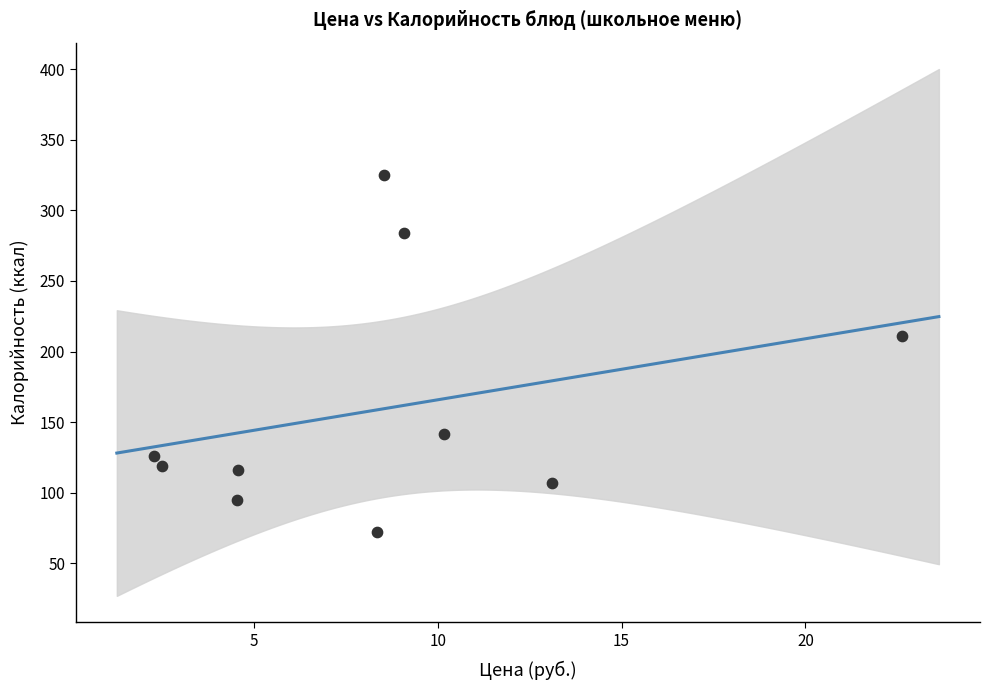

What Y value in the scatter plot is closest to 198?

211.0